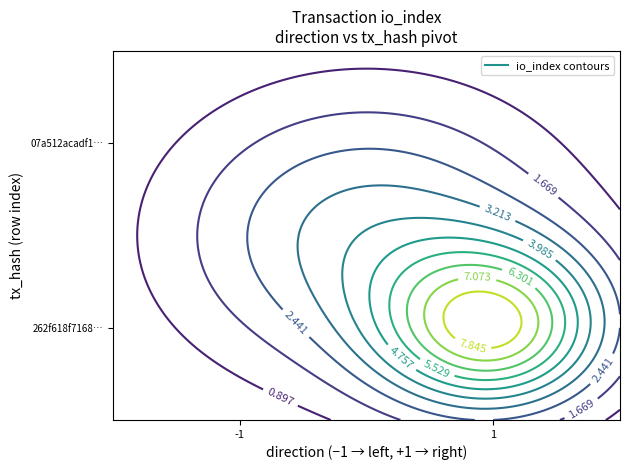

What is the total value across all series at value?

65.6